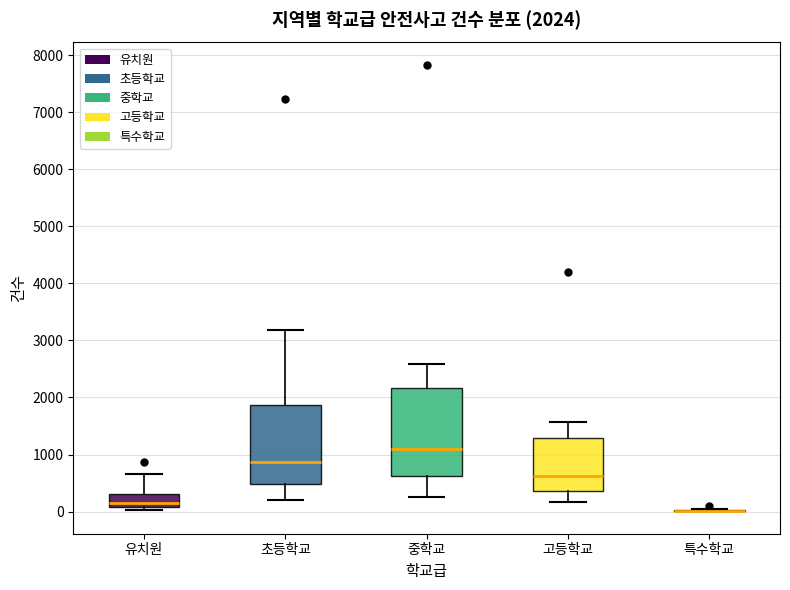

Which box is the tallest, from its lower edge to its upper edge?

중학교